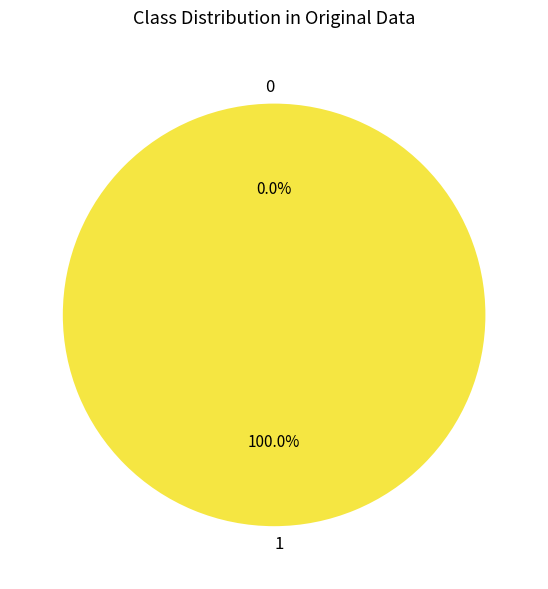

How many slices are in this pie chart?

2